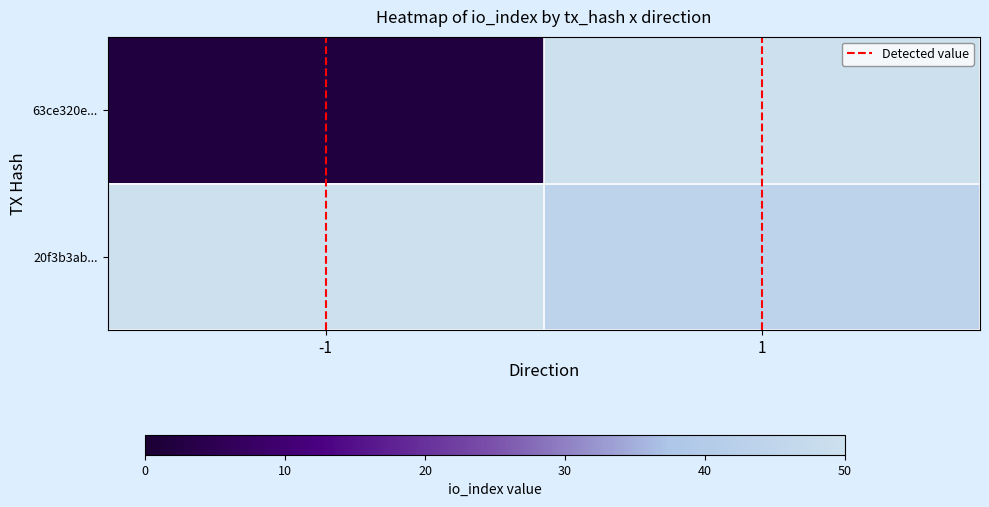

Rank the categories by 20f3b3ab... value from lowest to highest.

-1, 1